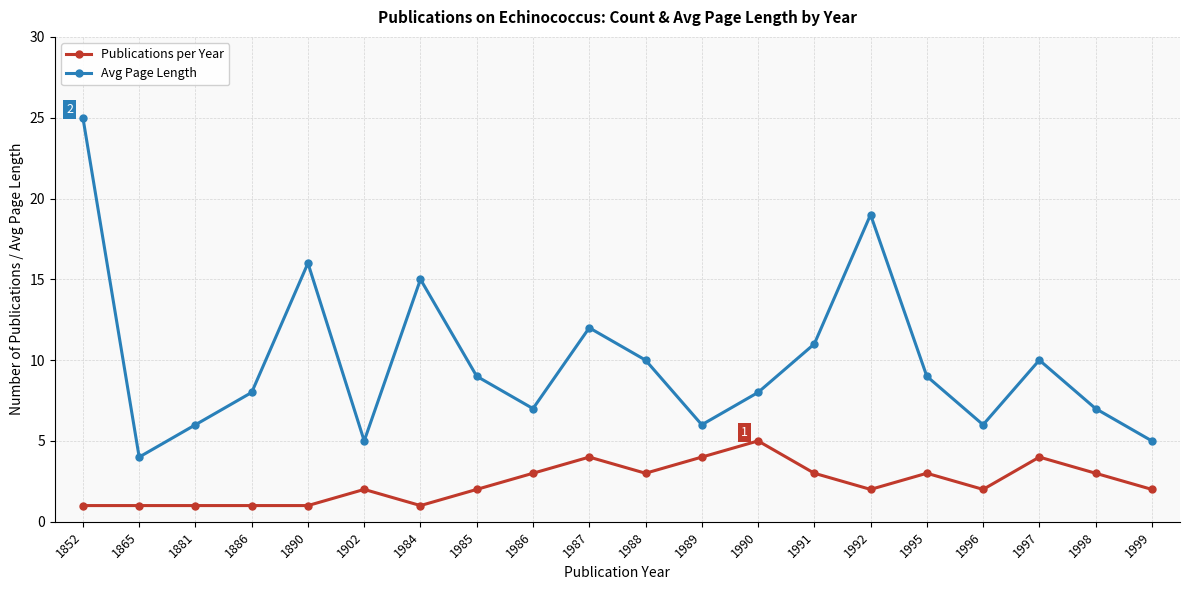

Reading right to left, extract all data points from this chart.

Publications per Year: 2	3	4	2	3	2	3	5	4	3	4	3	2	1	2	1	1	1	1	1
Avg Page Length: 5	7	10	6	9	19	11	8	6	10	12	7	9	15	5	16	8	6	4	25